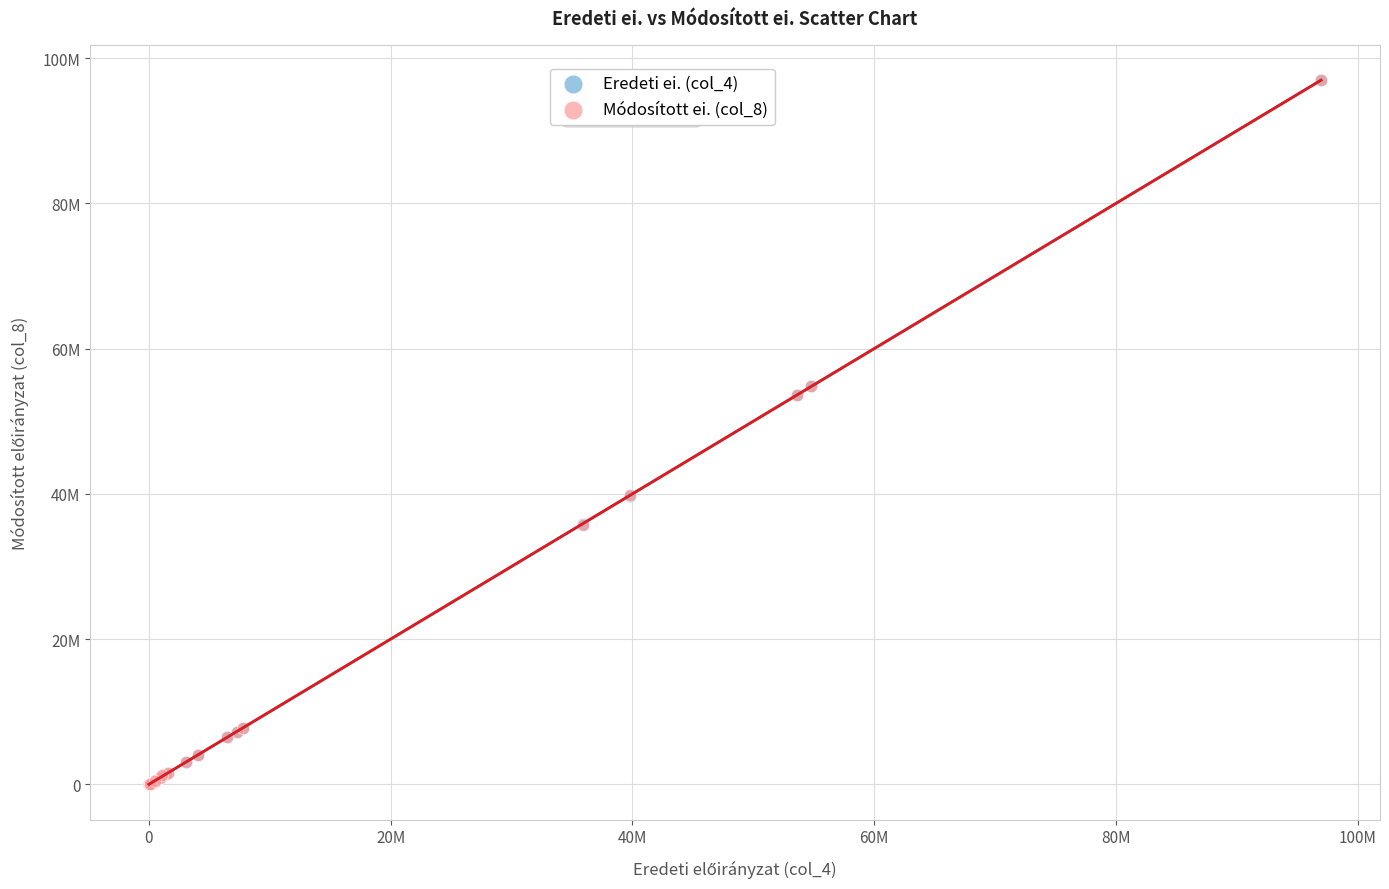

What are all the series names shown in the legend?

Eredeti ei. (col_4), Módosított ei. (col_8)